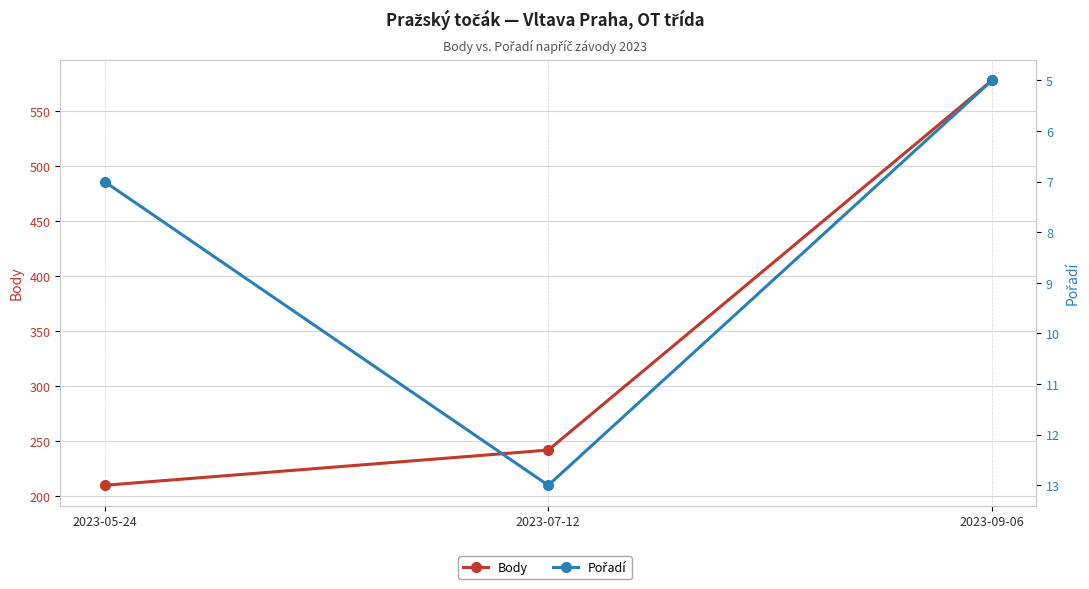

The Pořadí series shows 5 at 2023-09-06. True or false?

True